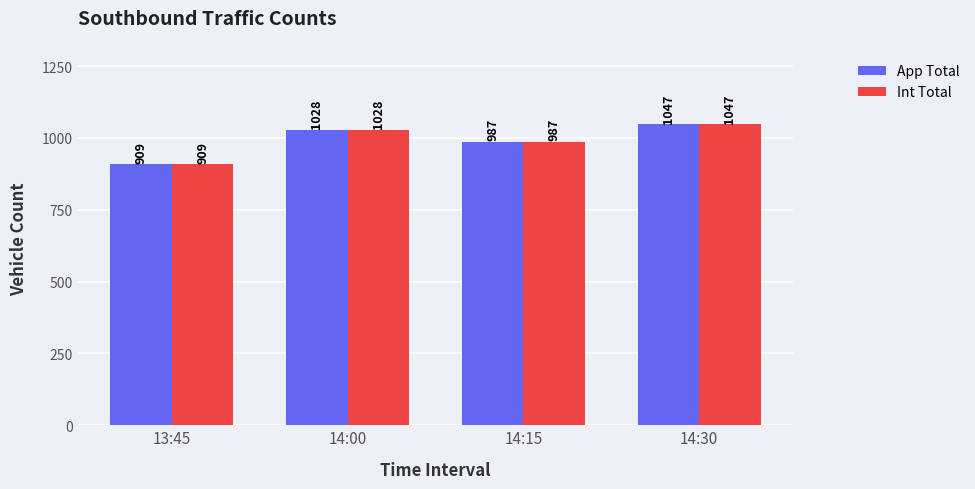

The value of Int Total at 14:00 is 1028. True or false?

True